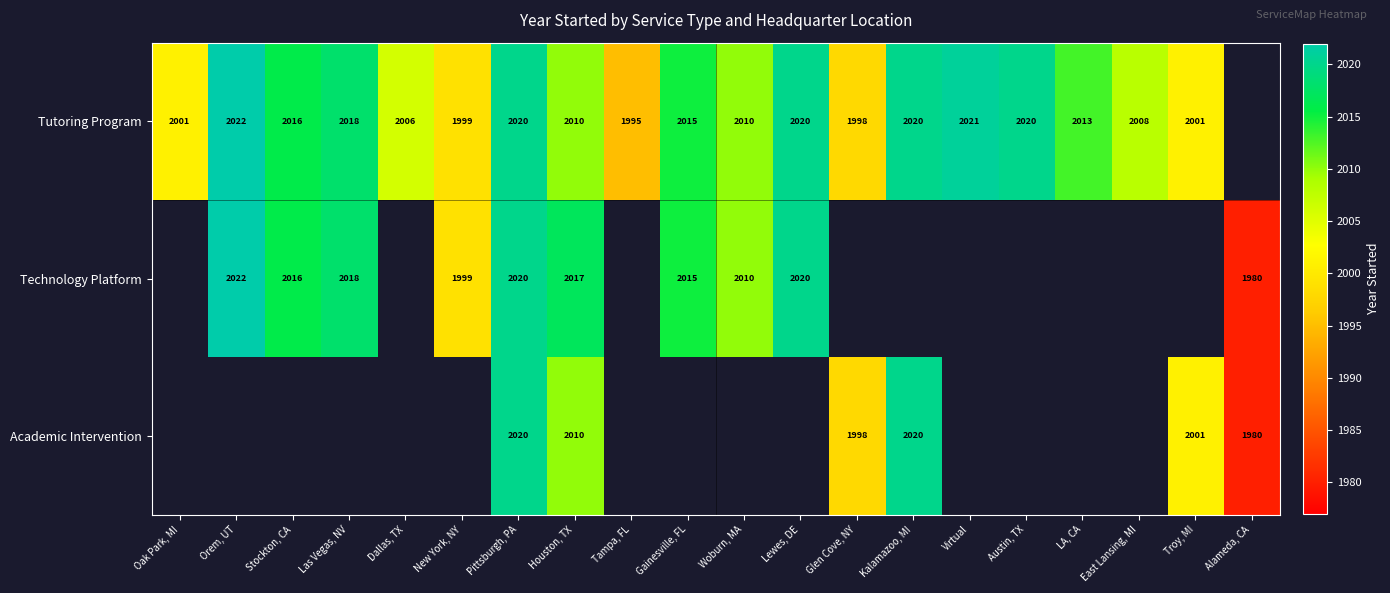

Is the value of Tutoring Program at Lewes, DE greater than the value of Technology Platform at Stockton, CA?

Yes